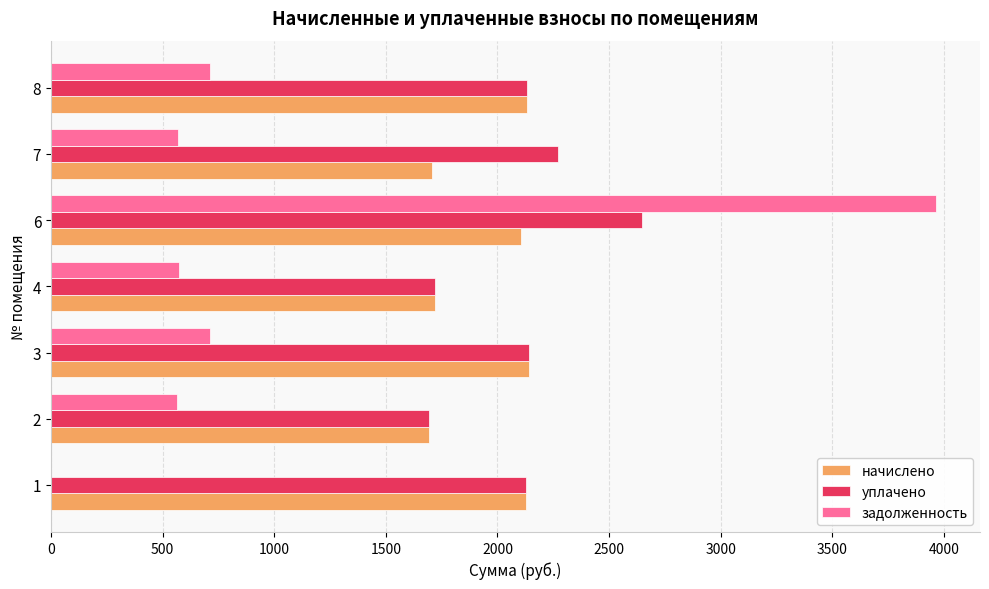

At which category is the sum across all series the highest?

6